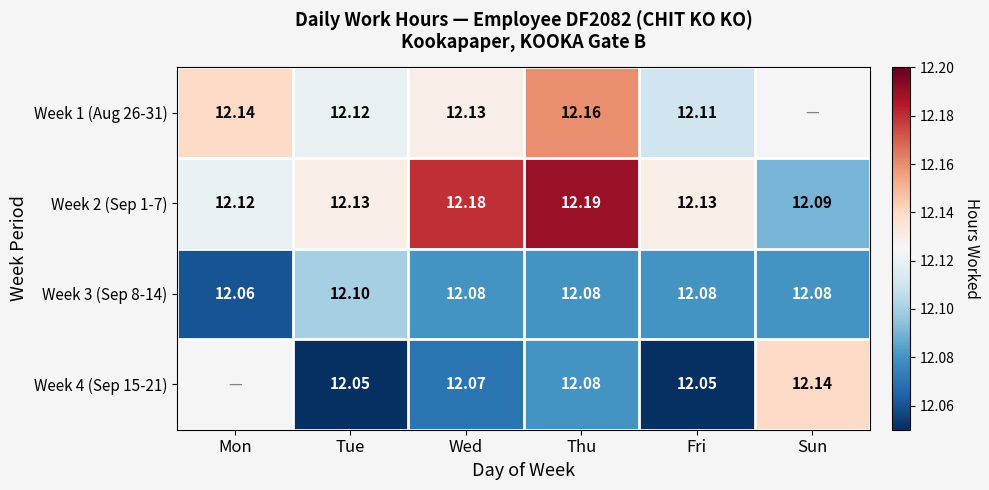

Is the value of Week 3 (Sep 8-14) at Tue greater than the value of Week 2 (Sep 1-7) at Thu?

No